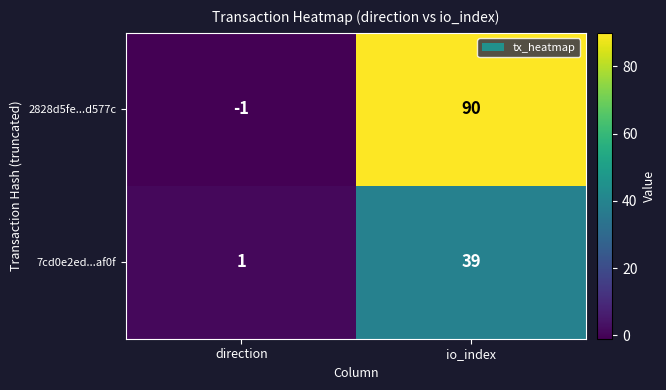

What is the difference between the maximum and minimum values in the 2828d5fe...d577c series?

91